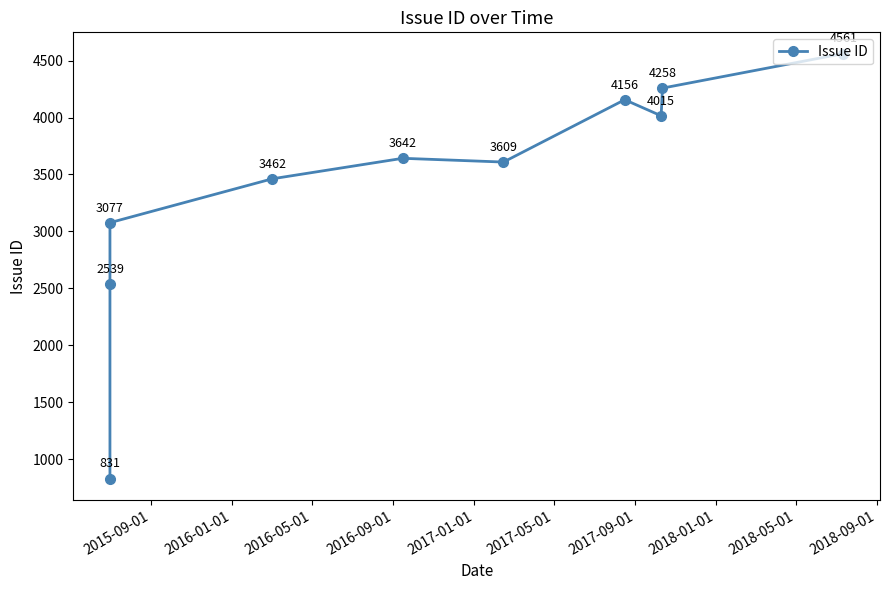

What is the minimum value shown in the chart?

831